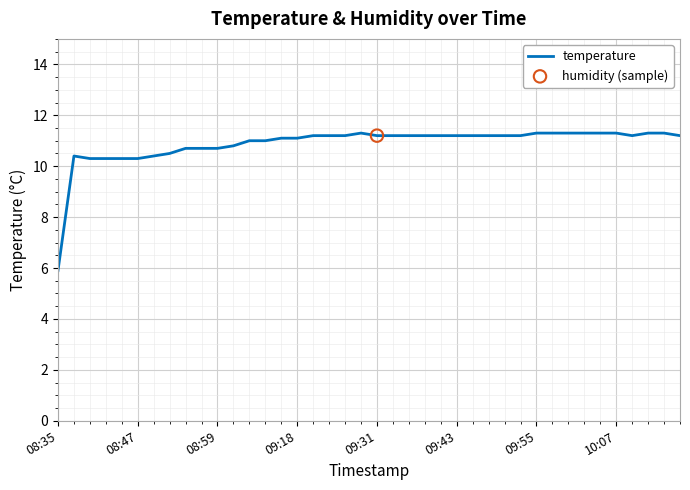

What is the difference between the maximum and minimum values?

5.4